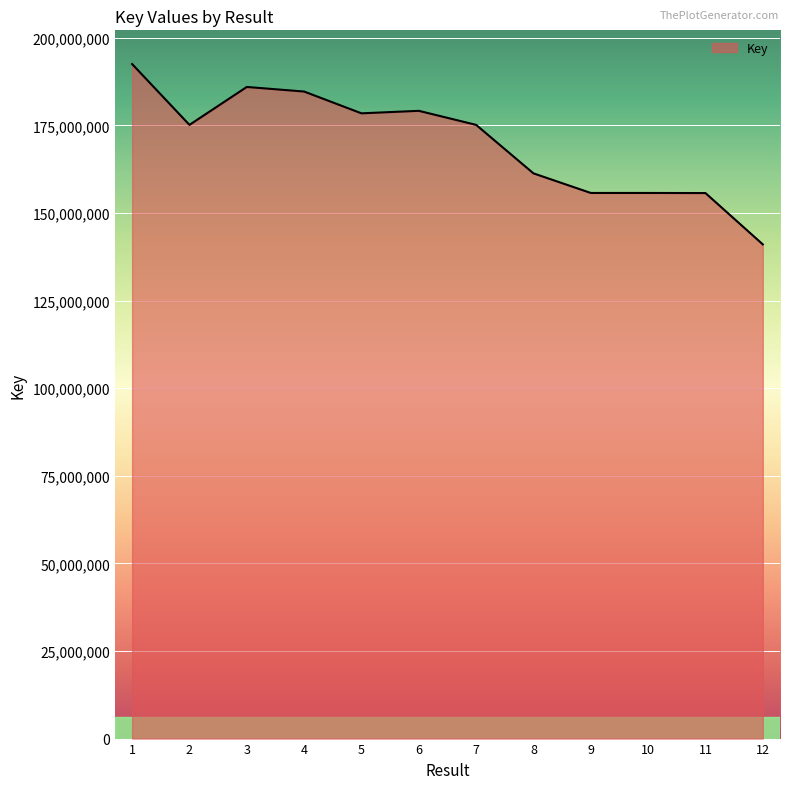

What is the maximum value shown in the chart?

192496098